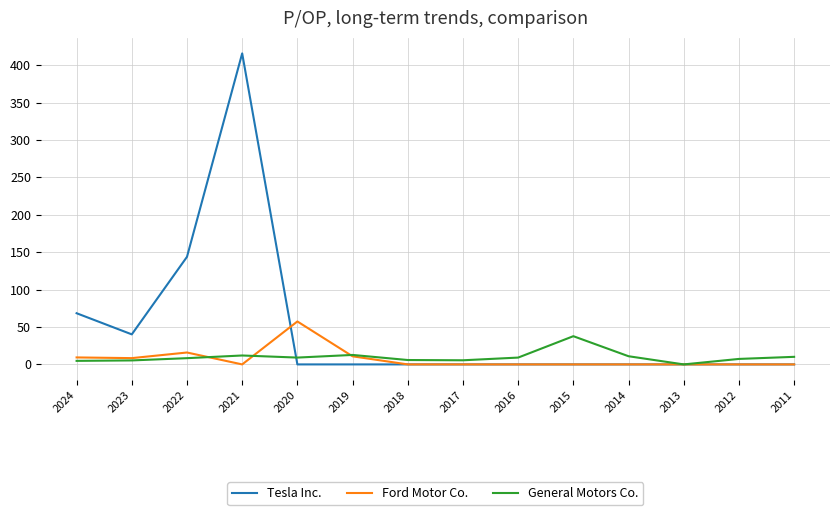

How many lines are shown in the chart?

3